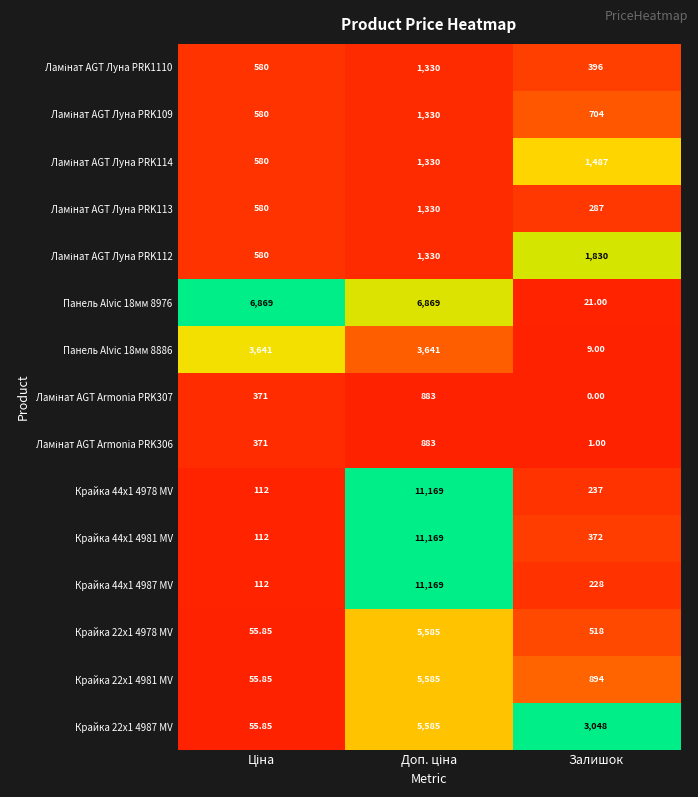

At which label is Крайка 22x1 4978 MV closest to 2820?

Залишок